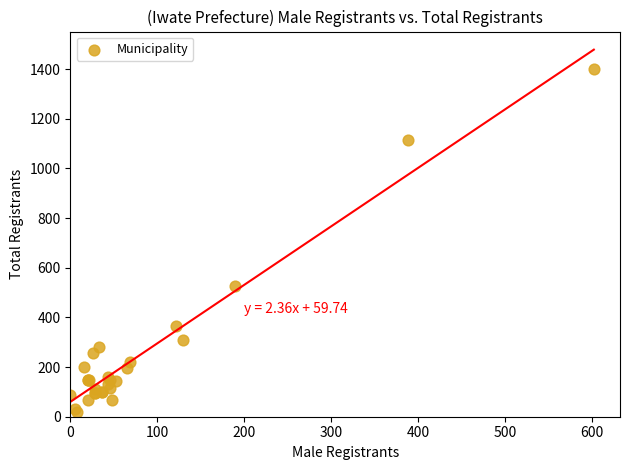

What Y value in the scatter plot is closest to 711?

527